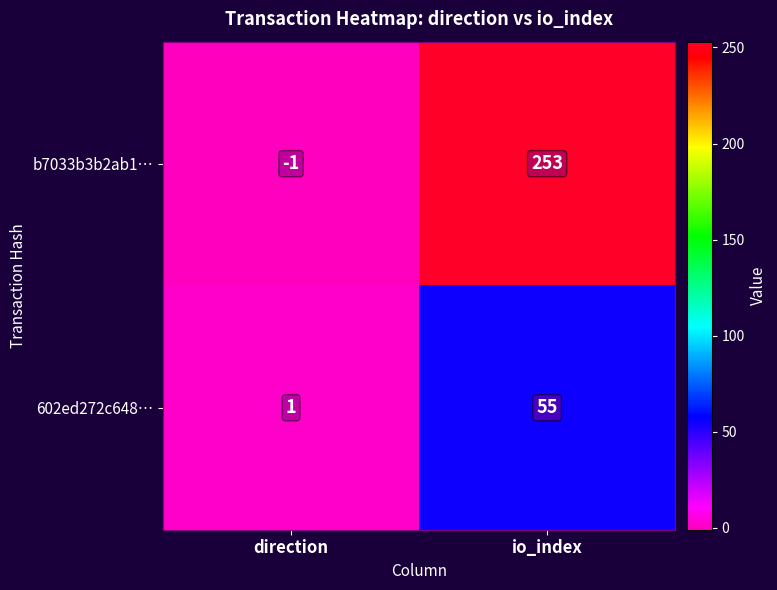

Reading left to right, list all the values displayed in this chart.

b7033b3b2ab1…: direction=-1	io_index=253
602ed272c648…: direction=1	io_index=55